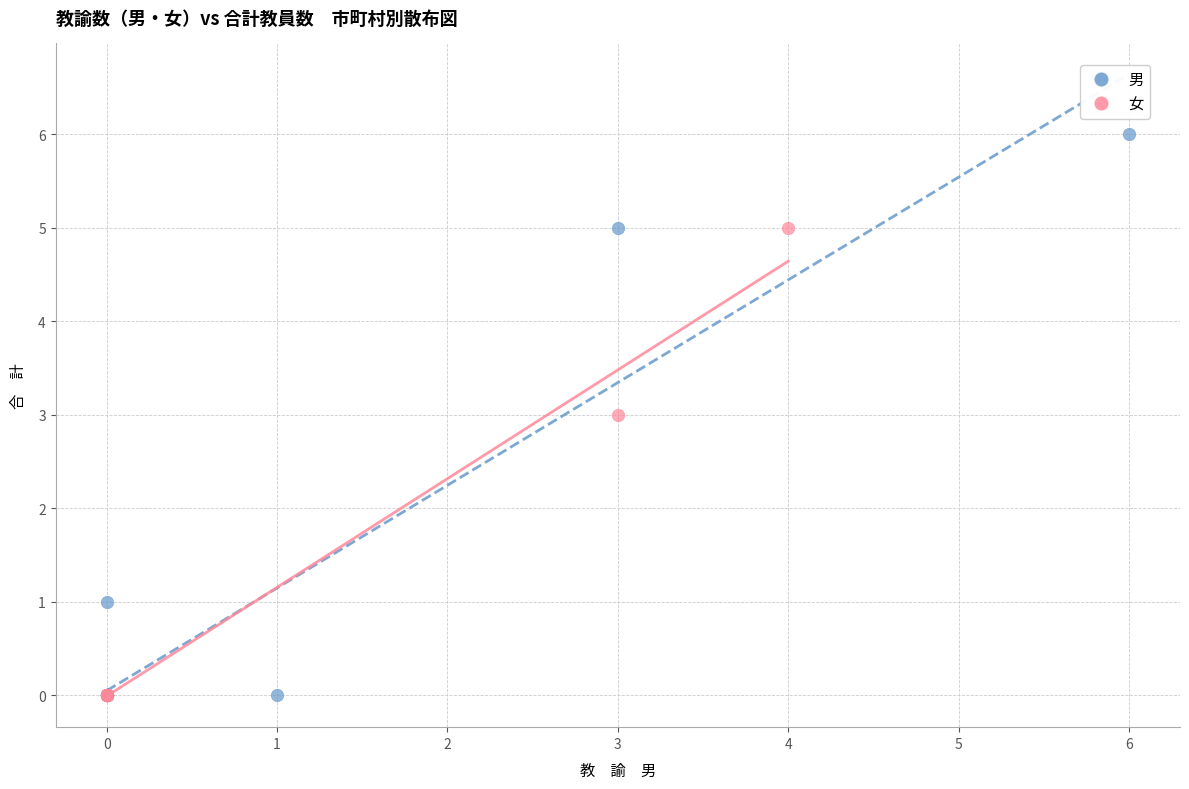

What are all the series names shown in the legend?

男, 女